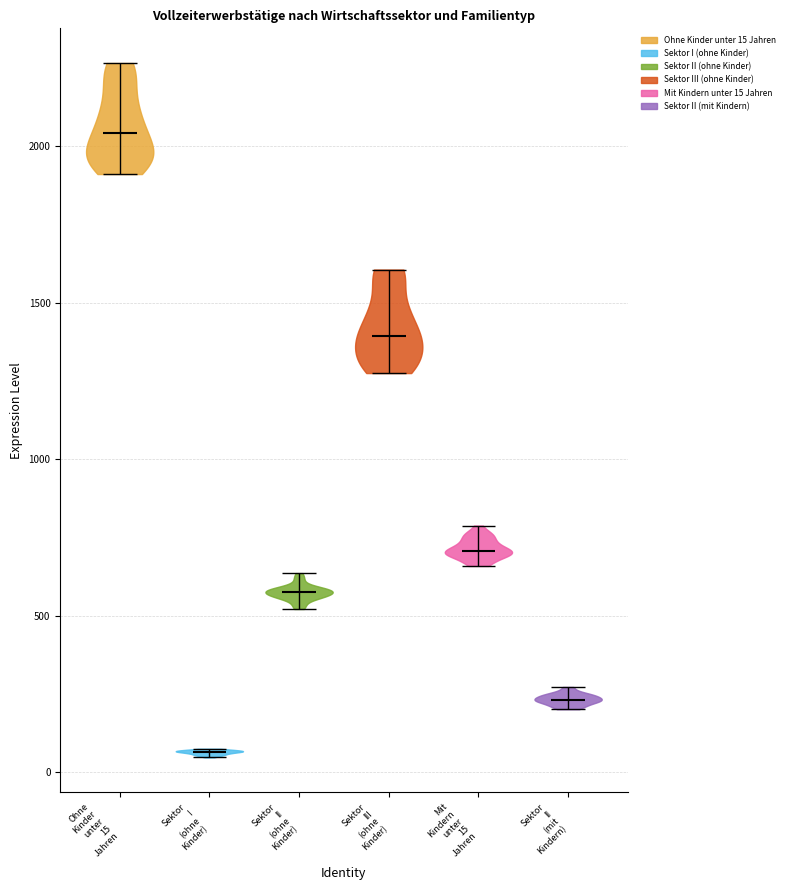

Reading left to right, read every violin against the y-axis: where its median line is, and the lowest and highest points it reaches. The values are not printed on the chart, so give them approximately, as read against the axis.

Ohne Kinder unter 15 Jahren: median line 2050, lowest point 1900, highest point 2250
Sektor I (ohne Kinder): median line 50, lowest point 50, highest point 100
Sektor II (ohne Kinder): median line 600, lowest point 500, highest point 650
Sektor III (ohne Kinder): median line 1400, lowest point 1300, highest point 1600
Mit Kindern unter 15 Jahren: median line 700, lowest point 650, highest point 800
Sektor II (mit Kindern): median line 250, lowest point 200, highest point 250